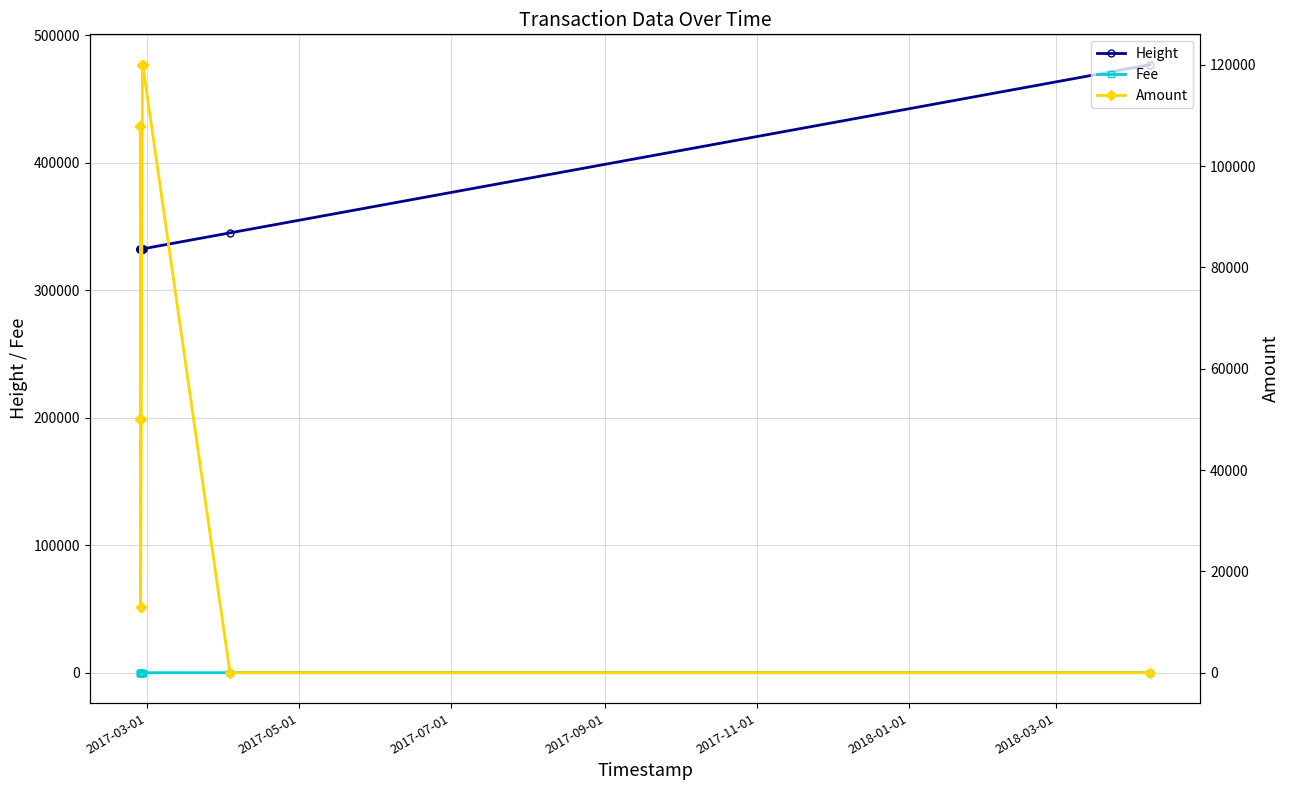

What is the value of the Amount point at the 8th from the left?

12999.0